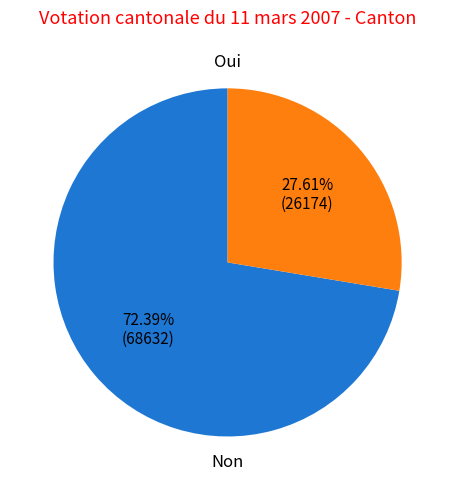

Is there a majority slice in this chart?

Yes